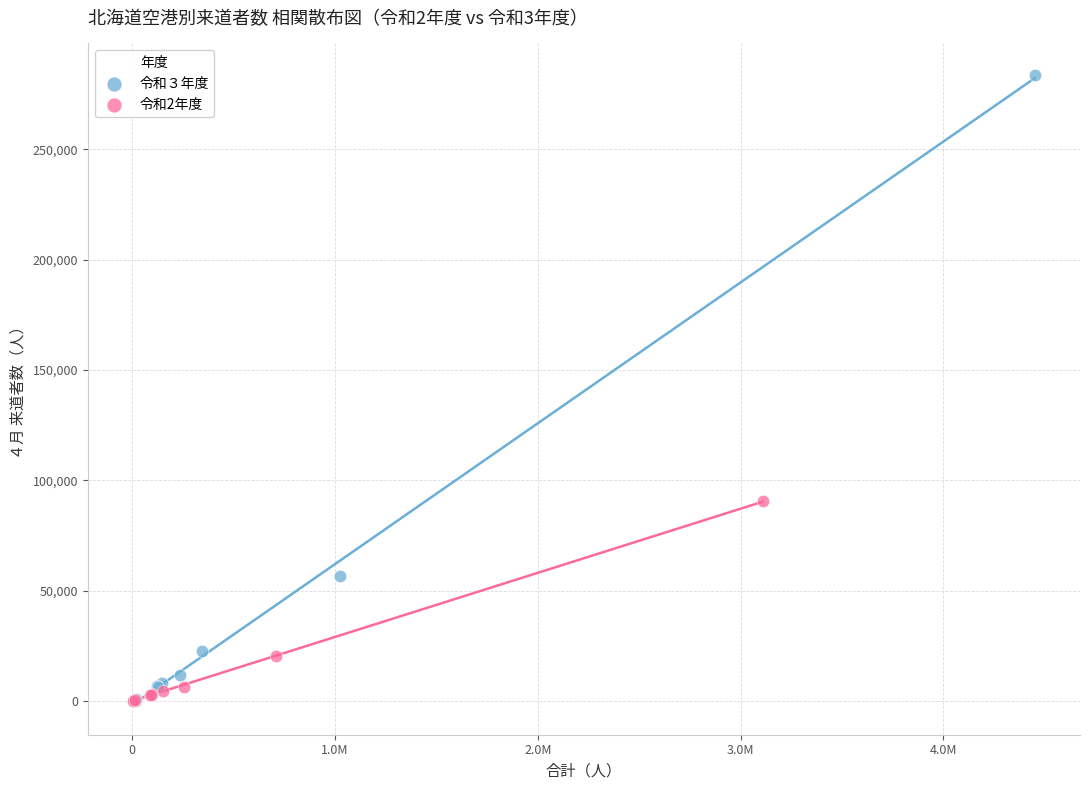

Which series contains the highest Y value?

令和３年度